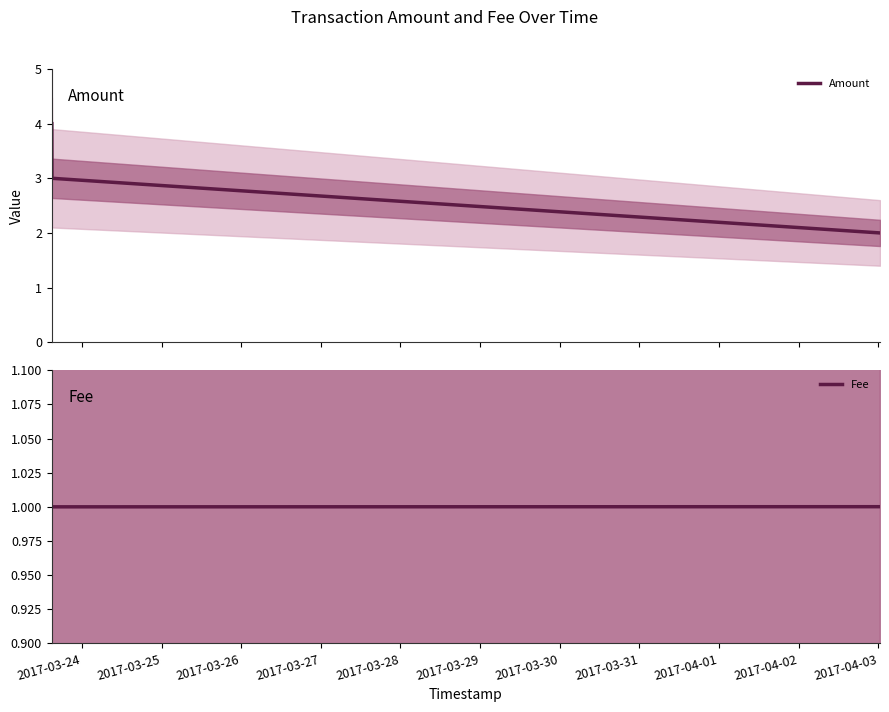

What is the highest value of the Fee series?

1.0